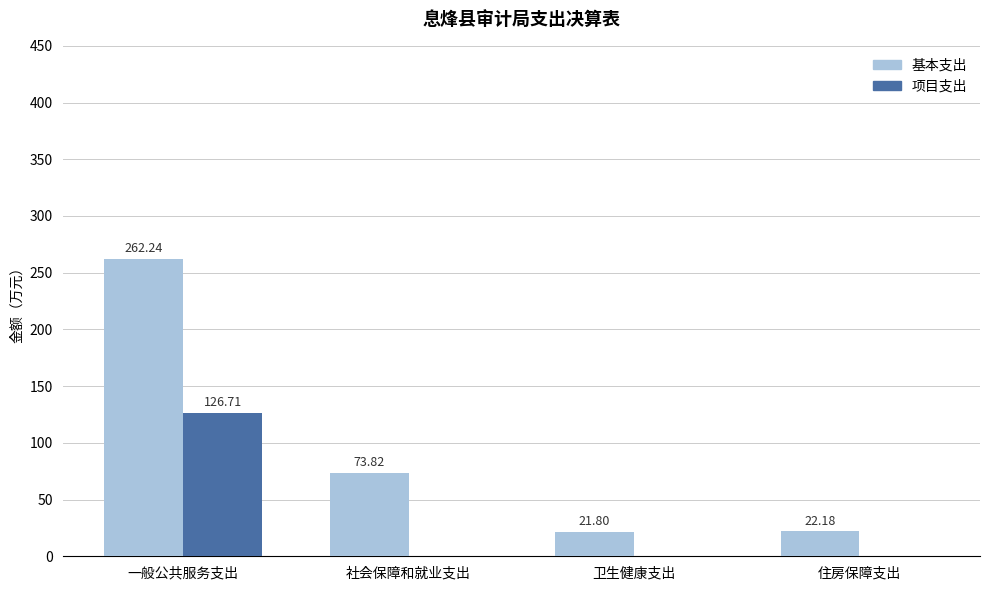

What is the sum of all 基本支出 values?

380.0